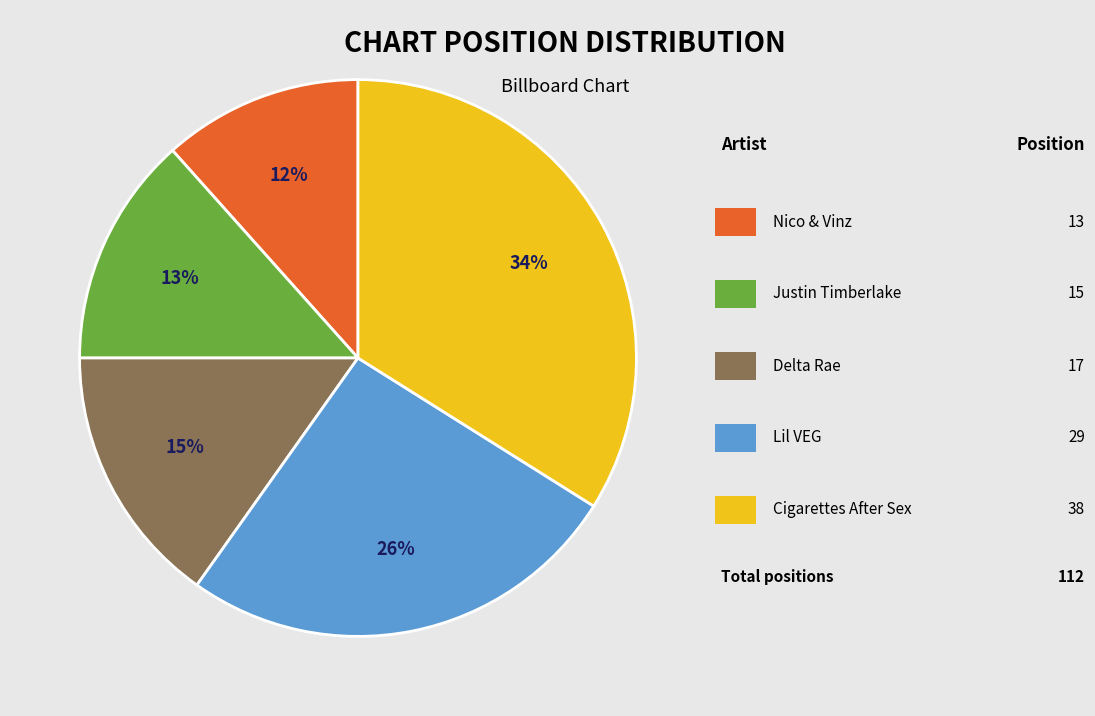

Does any single category account for the majority?

No